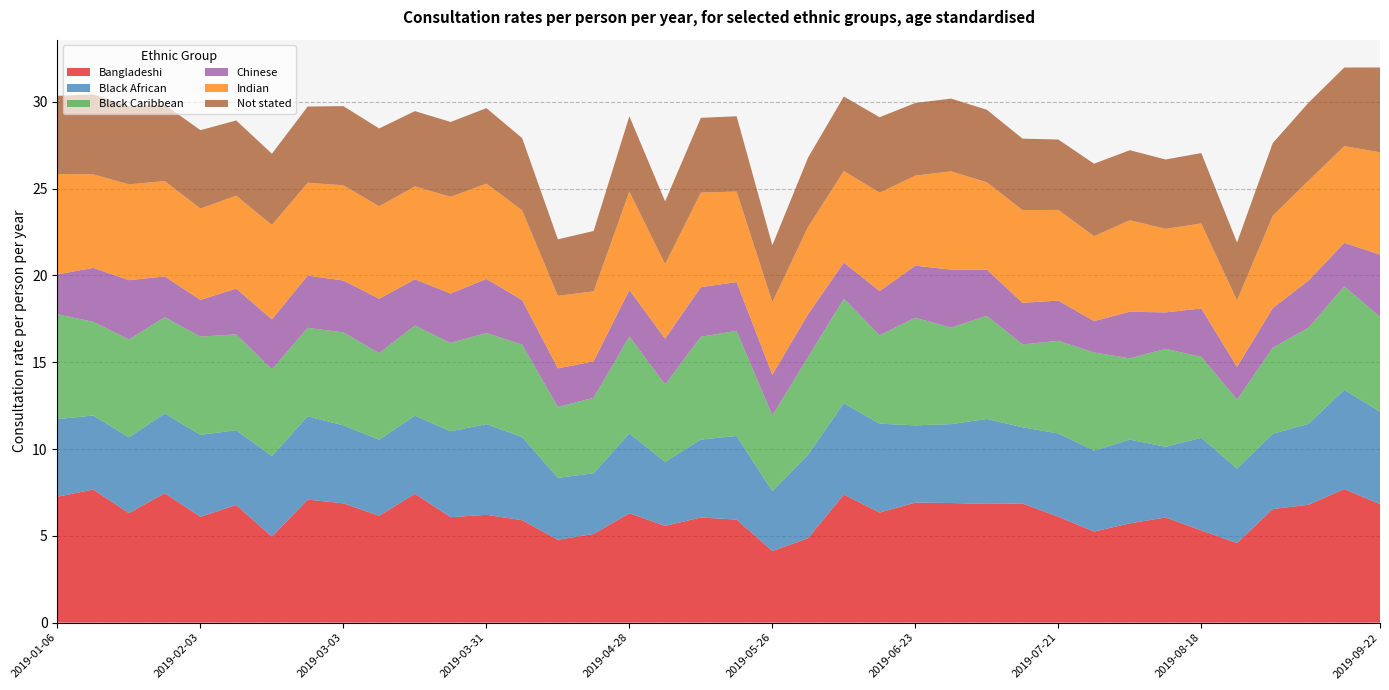

Reading left to right, list all the values displayed in this chart.

Bangladeshi: 2019-01-06=7.2	2019-01-13=7.7	2019-01-20=6.3	2019-01-27=7.5	2019-02-03=6.1	2019-02-10=6.8	2019-02-17=4.9	2019-02-24=7.1	2019-03-03=6.9	2019-03-10=6.2	2019-03-17=7.4	2019-03-24=6.1	2019-03-31=6.2	2019-04-07=5.9	2019-04-14=4.8	2019-04-21=5.1	2019-04-28=6.3	2019-05-05=5.6	2019-05-12=6.1	2019-05-19=5.9	2019-05-26=4.1	2019-06-02=4.9	2019-06-09=7.4	2019-06-16=6.3	2019-06-23=6.9	2019-06-30=6.9	2019-07-07=6.8	2019-07-14=6.9	2019-07-21=6.1	2019-07-28=5.2	2019-08-04=5.7	2019-08-11=6.1	2019-08-18=5.3	2019-08-25=4.6	2019-09-01=6.5	2019-09-08=6.8	2019-09-15=7.7	2019-09-22=6.8
Black African: 2019-01-06=4.5	2019-01-13=4.3	2019-01-20=4.4	2019-01-27=4.6	2019-02-03=4.7	2019-02-10=4.3	2019-02-17=4.6	2019-02-24=4.8	2019-03-03=4.5	2019-03-10=4.4	2019-03-17=4.5	2019-03-24=4.9	2019-03-31=5.2	2019-04-07=4.8	2019-04-14=3.6	2019-04-21=3.5	2019-04-28=4.6	2019-05-05=3.7	2019-05-12=4.5	2019-05-19=4.8	2019-05-26=3.4	2019-06-02=4.8	2019-06-09=5.3	2019-06-16=5.1	2019-06-23=4.4	2019-06-30=4.5	2019-07-07=4.9	2019-07-14=4.4	2019-07-21=4.8	2019-07-28=4.7	2019-08-04=4.8	2019-08-11=4.1	2019-08-18=5.3	2019-08-25=4.3	2019-09-01=4.3	2019-09-08=4.7	2019-09-15=5.7	2019-09-22=5.3
Black Caribbean: 2019-01-06=6.0	2019-01-13=5.4	2019-01-20=5.6	2019-01-27=5.5	2019-02-03=5.7	2019-02-10=5.5	2019-02-17=5.0	2019-02-24=5.1	2019-03-03=5.4	2019-03-10=5.0	2019-03-17=5.2	2019-03-24=5.1	2019-03-31=5.2	2019-04-07=5.3	2019-04-14=4.1	2019-04-21=4.3	2019-04-28=5.6	2019-05-05=4.5	2019-05-12=5.9	2019-05-19=6.1	2019-05-26=4.4	2019-06-02=5.6	2019-06-09=6.0	2019-06-16=5.1	2019-06-23=6.2	2019-06-30=5.6	2019-07-07=5.9	2019-07-14=4.8	2019-07-21=5.3	2019-07-28=5.7	2019-08-04=4.7	2019-08-11=5.6	2019-08-18=4.7	2019-08-25=4.0	2019-09-01=5.0	2019-09-08=5.5	2019-09-15=6.0	2019-09-22=5.5
Chinese: 2019-01-06=2.3	2019-01-13=3.1	2019-01-20=3.4	2019-01-27=2.4	2019-02-03=2.1	2019-02-10=2.6	2019-02-17=2.9	2019-02-24=3.0	2019-03-03=3.0	2019-03-10=3.1	2019-03-17=2.7	2019-03-24=2.8	2019-03-31=3.1	2019-04-07=2.6	2019-04-14=2.2	2019-04-21=2.1	2019-04-28=2.7	2019-05-05=2.6	2019-05-12=2.9	2019-05-19=2.8	2019-05-26=2.3	2019-06-02=2.5	2019-06-09=2.1	2019-06-16=2.5	2019-06-23=3.0	2019-06-30=3.3	2019-07-07=2.7	2019-07-14=2.4	2019-07-21=2.3	2019-07-28=1.8	2019-08-04=2.7	2019-08-11=2.1	2019-08-18=2.8	2019-08-25=1.9	2019-09-01=2.3	2019-09-08=2.7	2019-09-15=2.5	2019-09-22=3.6
Indian: 2019-01-06=5.8	2019-01-13=5.4	2019-01-20=5.5	2019-01-27=5.5	2019-02-03=5.3	2019-02-10=5.4	2019-02-17=5.4	2019-02-24=5.3	2019-03-03=5.5	2019-03-10=5.3	2019-03-17=5.4	2019-03-24=5.6	2019-03-31=5.5	2019-04-07=5.2	2019-04-14=4.2	2019-04-21=4.0	2019-04-28=5.7	2019-05-05=4.3	2019-05-12=5.4	2019-05-19=5.2	2019-05-26=4.2	2019-06-02=5.0	2019-06-09=5.3	2019-06-16=5.7	2019-06-23=5.2	2019-06-30=5.7	2019-07-07=5.0	2019-07-14=5.3	2019-07-21=5.2	2019-07-28=4.9	2019-08-04=5.3	2019-08-11=4.8	2019-08-18=4.9	2019-08-25=3.8	2019-09-01=5.3	2019-09-08=5.8	2019-09-15=5.6	2019-09-22=5.9
Not stated: 2019-01-06=4.5	2019-01-13=4.6	2019-01-20=4.5	2019-01-27=4.4	2019-02-03=4.5	2019-02-10=4.3	2019-02-17=4.1	2019-02-24=4.4	2019-03-03=4.6	2019-03-10=4.5	2019-03-17=4.3	2019-03-24=4.3	2019-03-31=4.3	2019-04-07=4.2	2019-04-14=3.3	2019-04-21=3.5	2019-04-28=4.3	2019-05-05=3.6	2019-05-12=4.3	2019-05-19=4.3	2019-05-26=3.3	2019-06-02=4.0	2019-06-09=4.3	2019-06-16=4.3	2019-06-23=4.2	2019-06-30=4.2	2019-07-07=4.2	2019-07-14=4.1	2019-07-21=4.1	2019-07-28=4.2	2019-08-04=4.0	2019-08-11=4.0	2019-08-18=4.1	2019-08-25=3.3	2019-09-01=4.2	2019-09-08=4.5	2019-09-15=4.5	2019-09-22=4.9